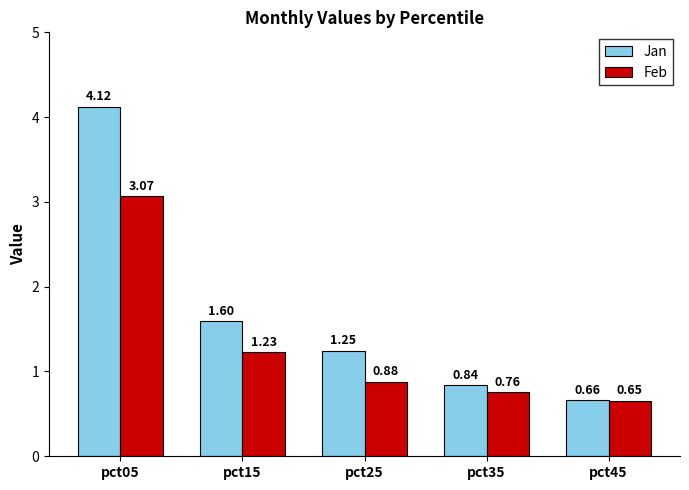

List the labels in order of Jan value, smallest first.

pct45, pct35, pct25, pct15, pct05